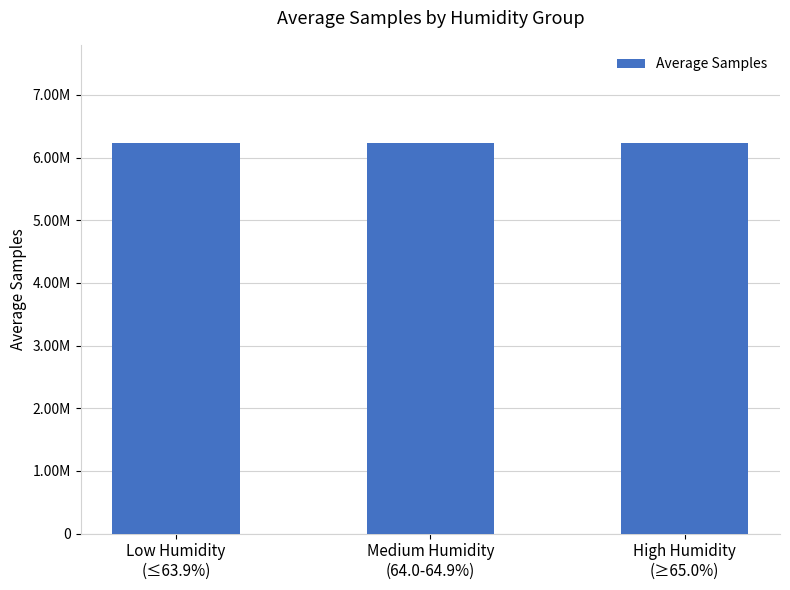

What is the difference between the maximum and second lowest values?

9572